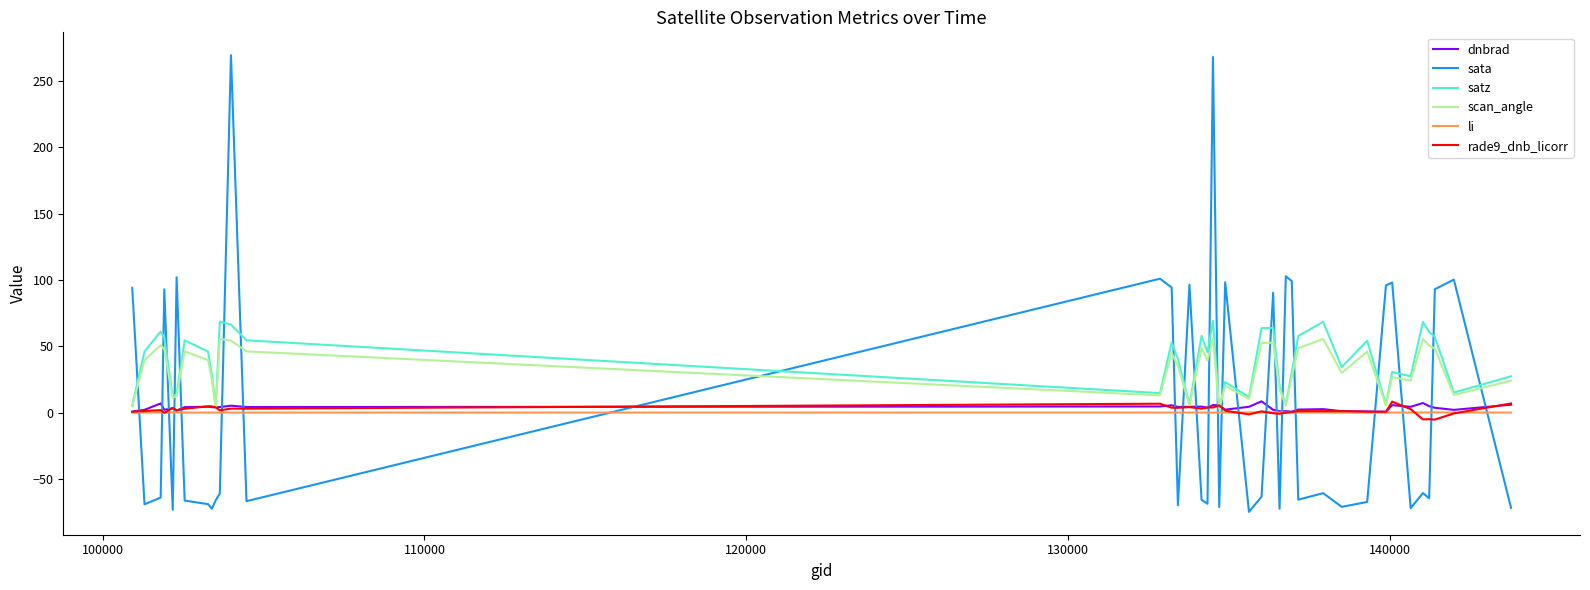

How many intersections are there between sata and satz?

23